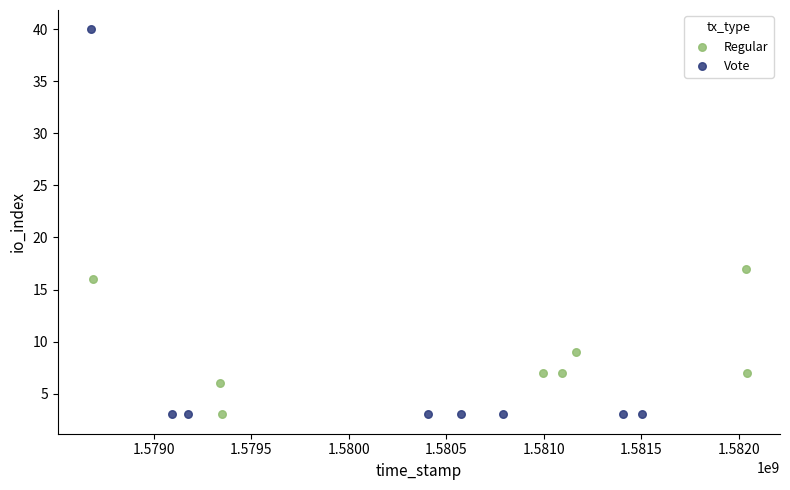

Which series reaches the maximum Y coordinate?

Vote